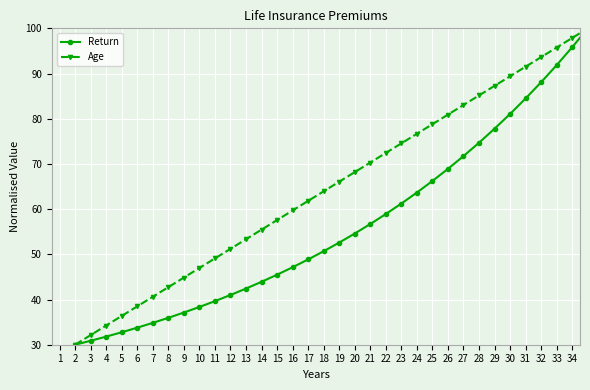

What is the value of the Age point at the 28th from the left?

87.3